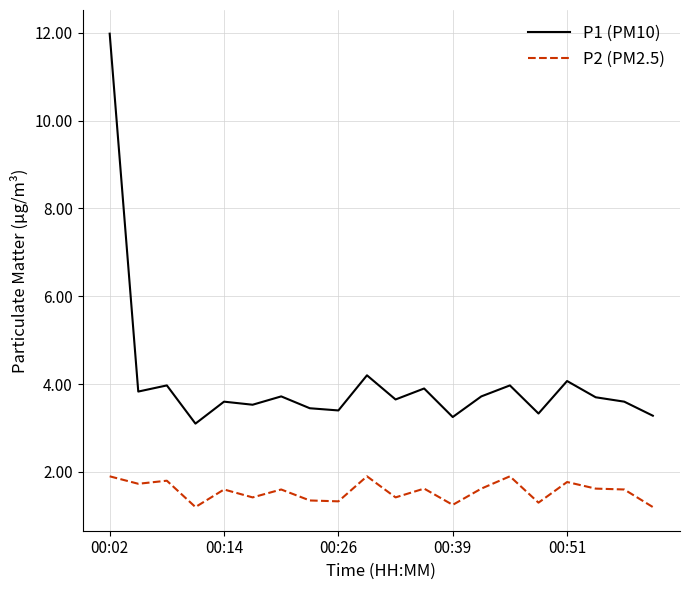

Does the chart display data point markers on the line(s)?

No